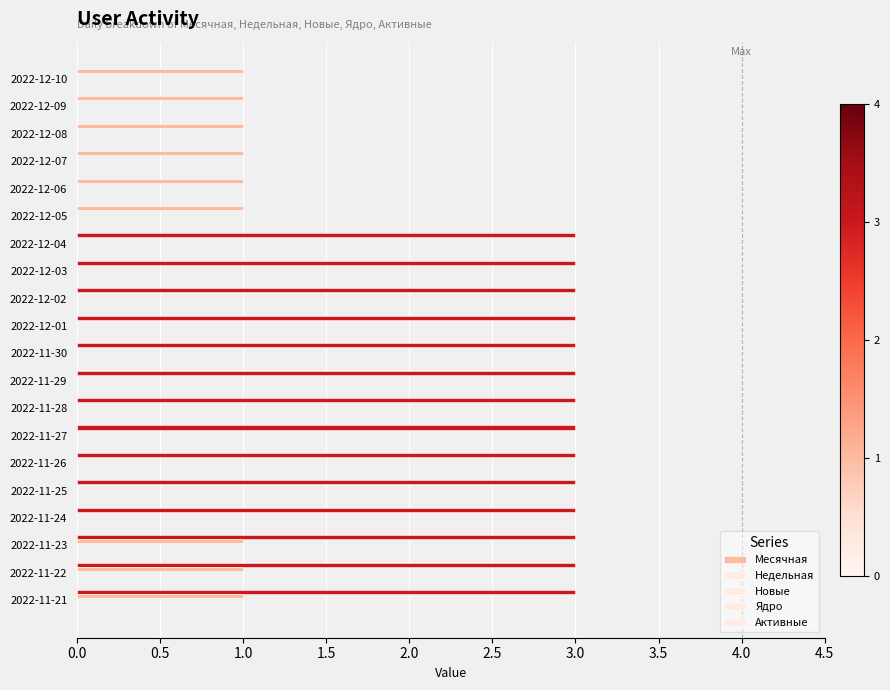

Count the number of categories in the chart.

20